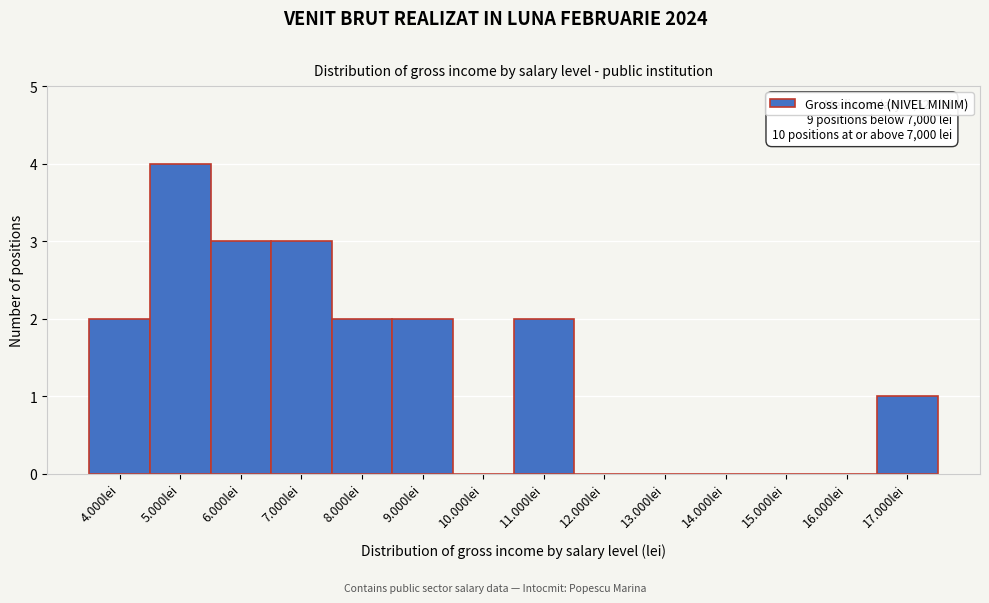

Reading right to left, what are all the values shown in this chart?

17.000lei=1	16.000lei=0	15.000lei=0	14.000lei=0	13.000lei=0	12.000lei=0	11.000lei=2	10.000lei=0	9.000lei=2	8.000lei=2	7.000lei=3	6.000lei=3	5.000lei=4	4.000lei=2